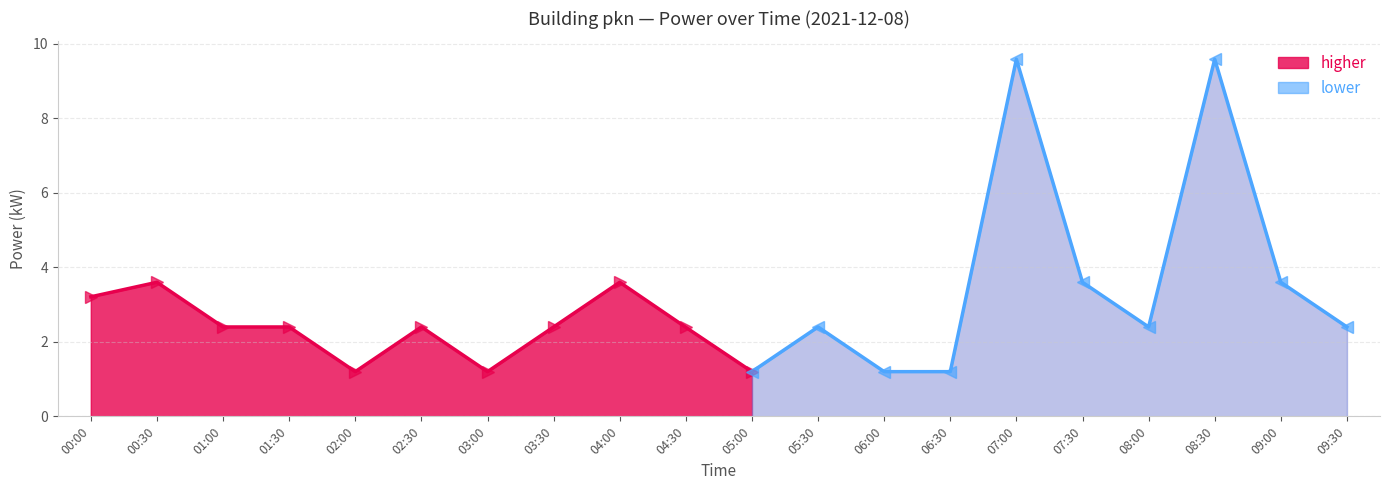

At which label does the data first exceed 2?

00:00